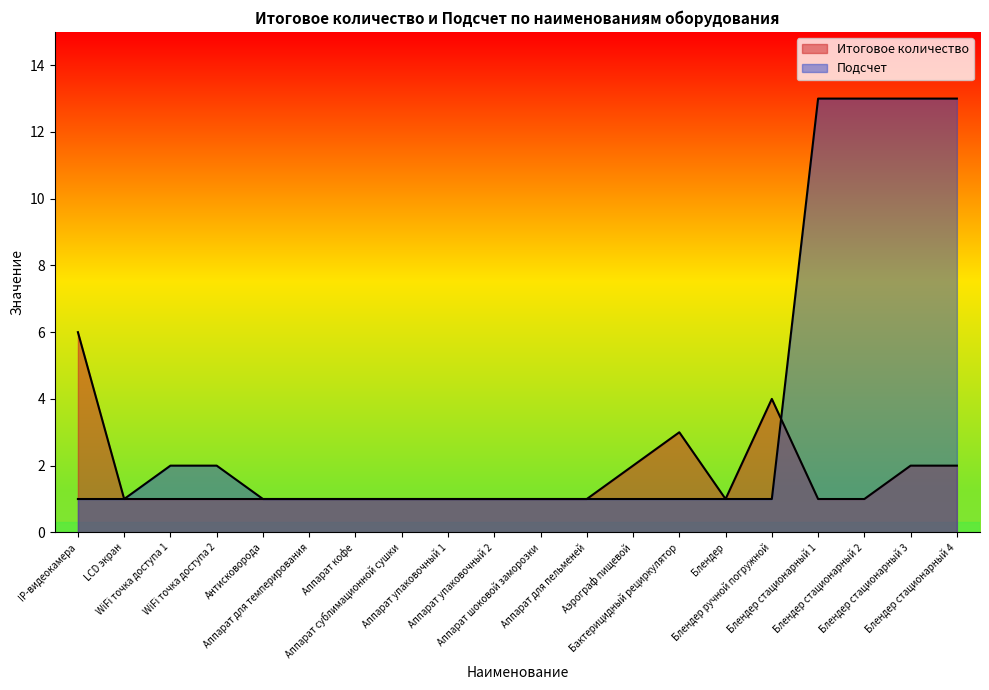

How many interior local valleys does the Итоговое количество series have?

1